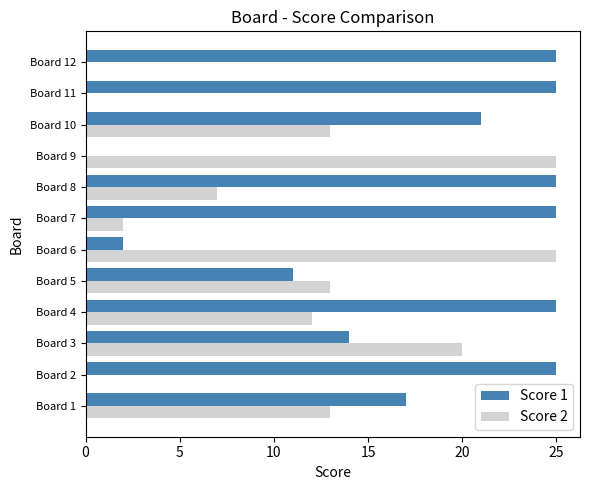

What is the sum of the Score 1 values at Board 3 and Board 4?

39